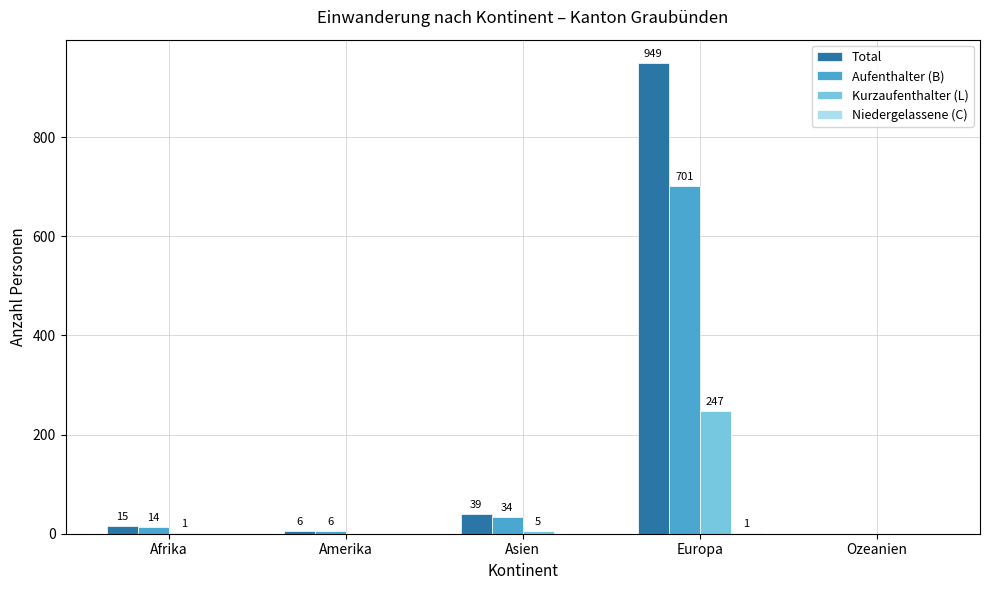

At which category is the sum across all series the highest?

Europa